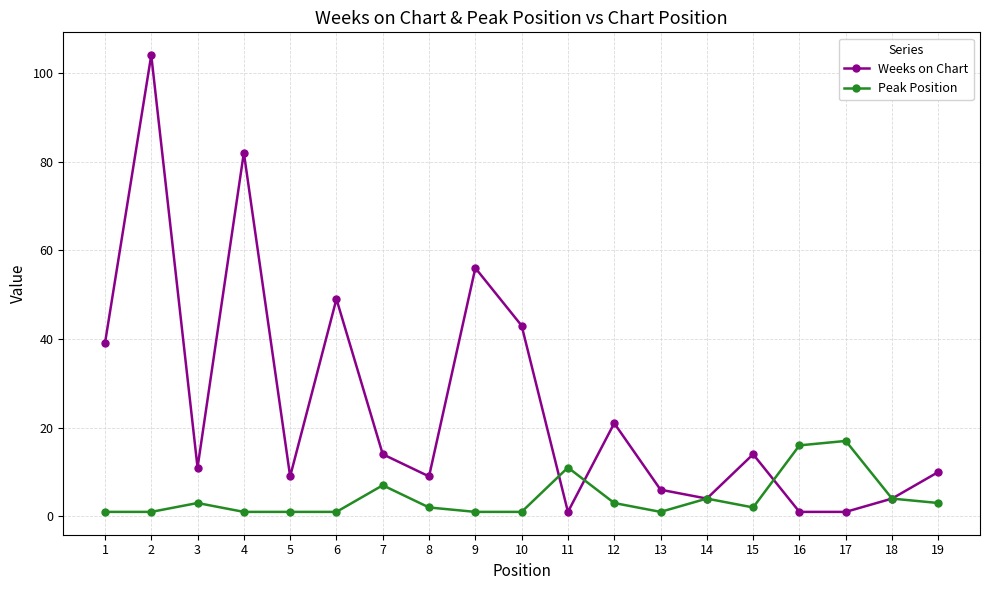

Which series has the widest spread of values?

Weeks on Chart